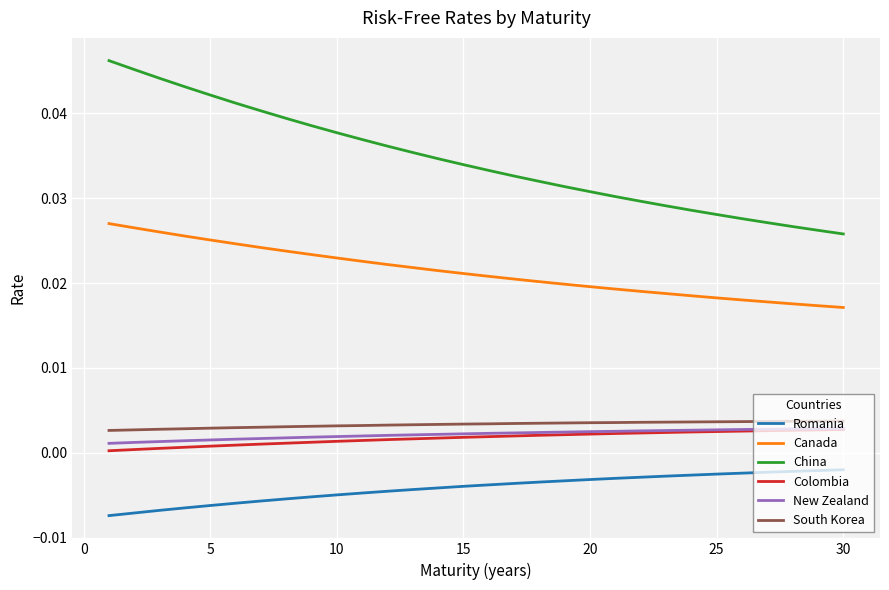

Which series has the largest total across all categories?

China